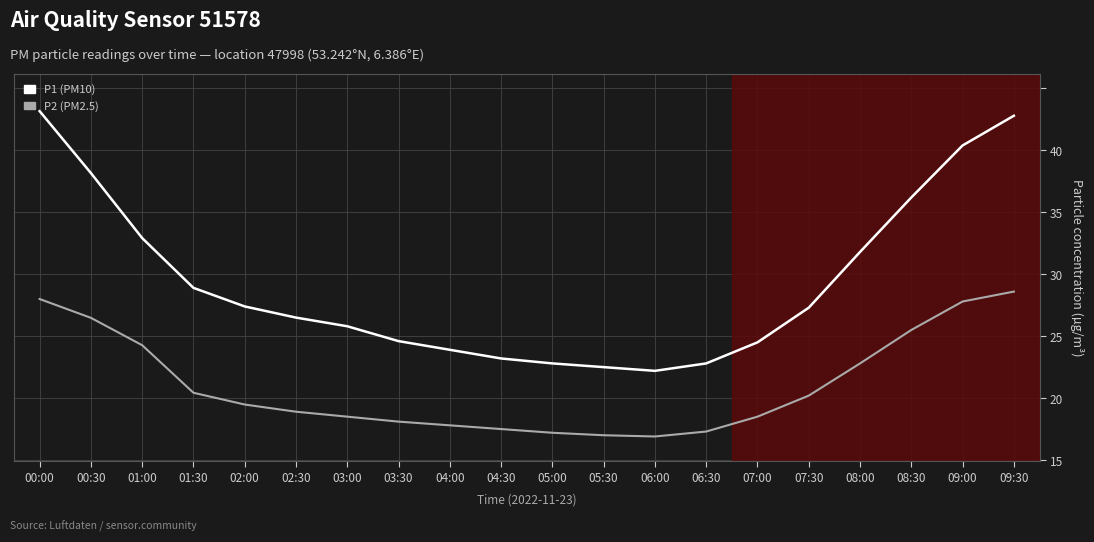

At which label is P2 (PM2.5) closest to 17?

08:00